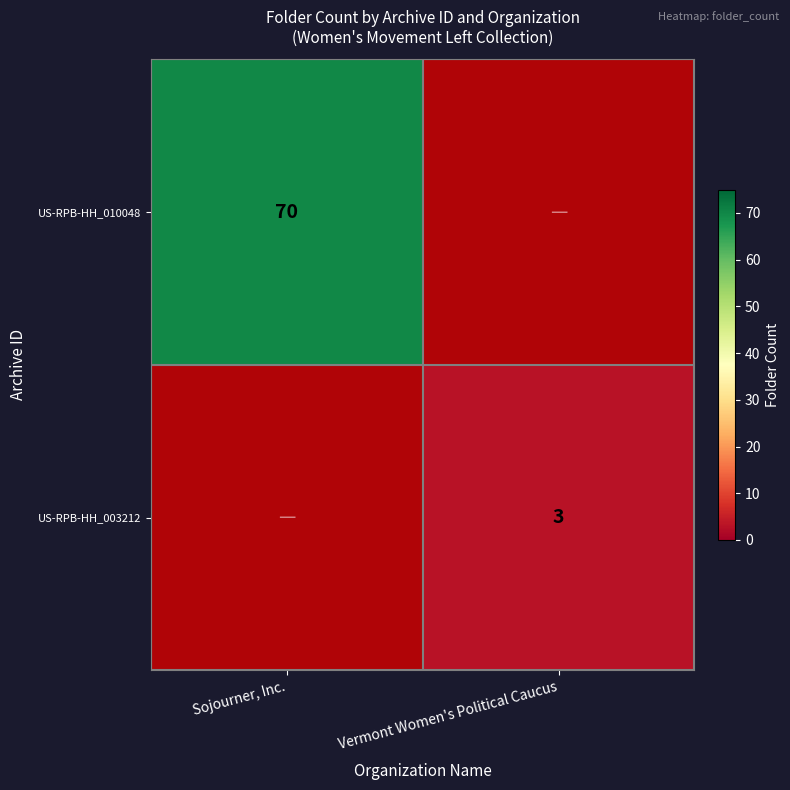

At how many categories does at least one series exceed 29?

1